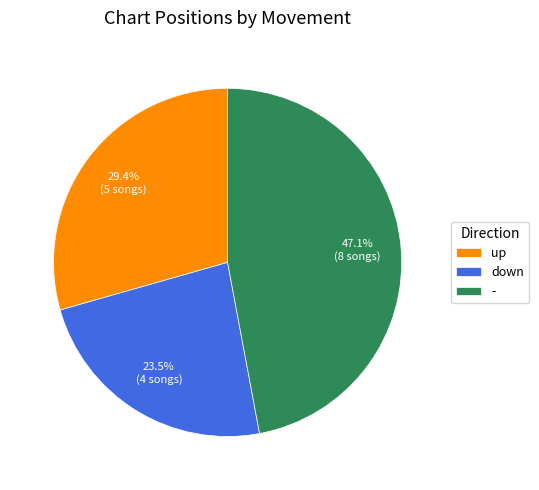

Which has a higher value, down or -?

-